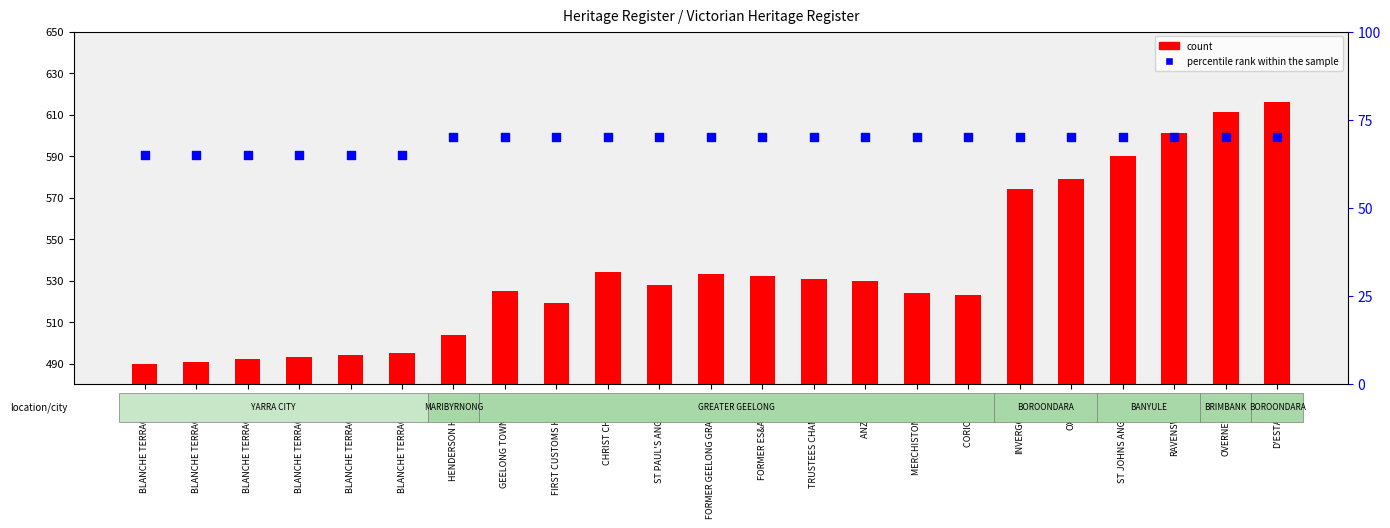

What is the total value across all series at FORMER GEELONG GRAMMAR?

603